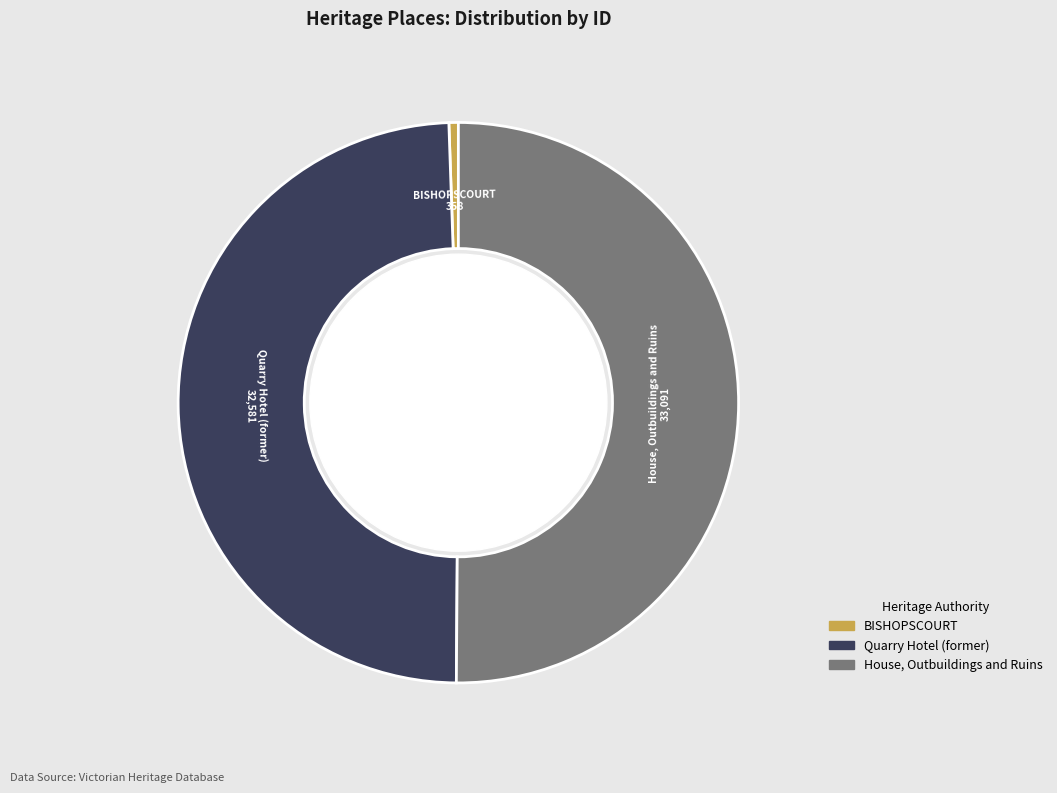

Rank the categories by value from lowest to highest.

BISHOPSCOURT, Quarry Hotel (former), House, Outbuildings and Ruins